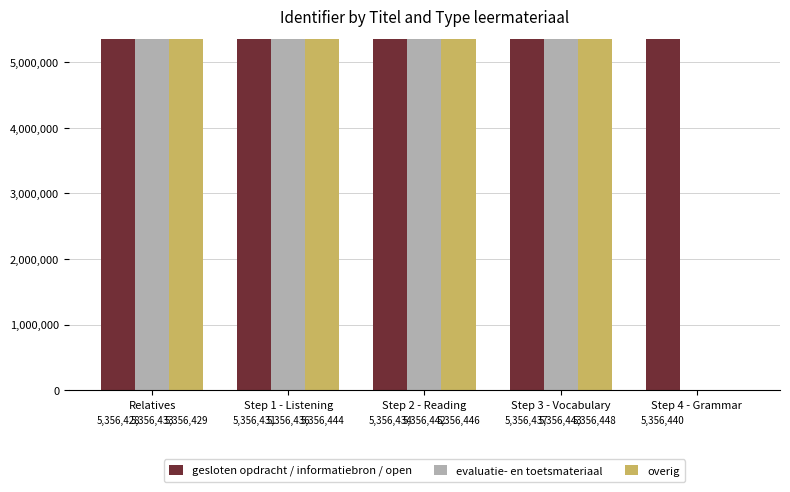

Is it true that gesloten opdracht / informatiebron / open equals 5356440 at Step 4 - Grammar?

True